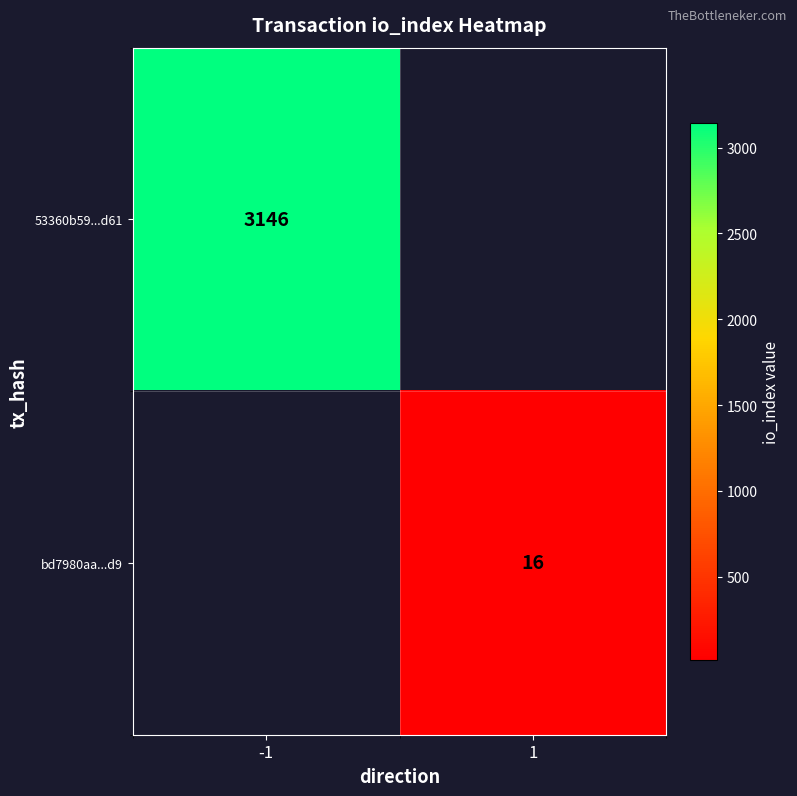

How many distinct data groups are displayed?

2